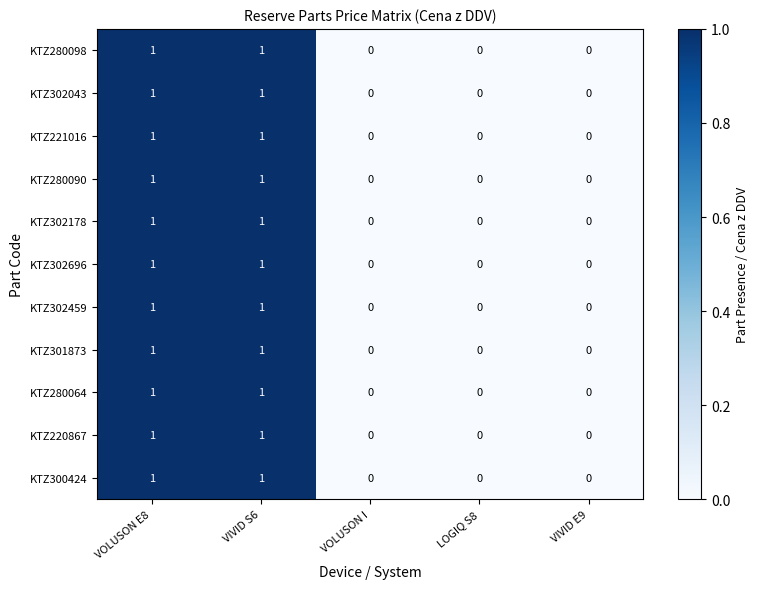

Count the KTZ302459 values in the range 0 to 1.

5